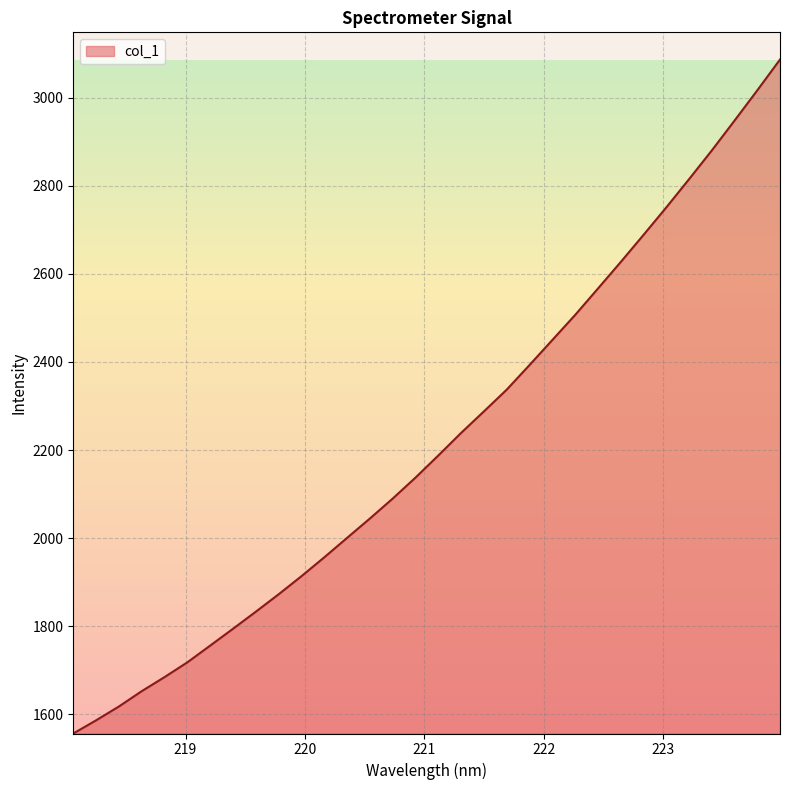

What is the difference between the maximum and minimum values?

1530.0